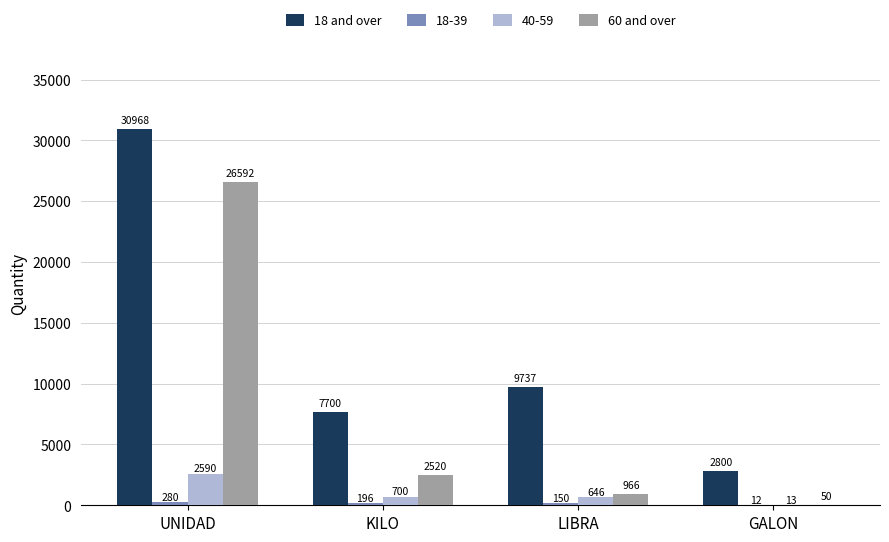

The value of 18 and over at LIBRA is 2560. True or false?

False